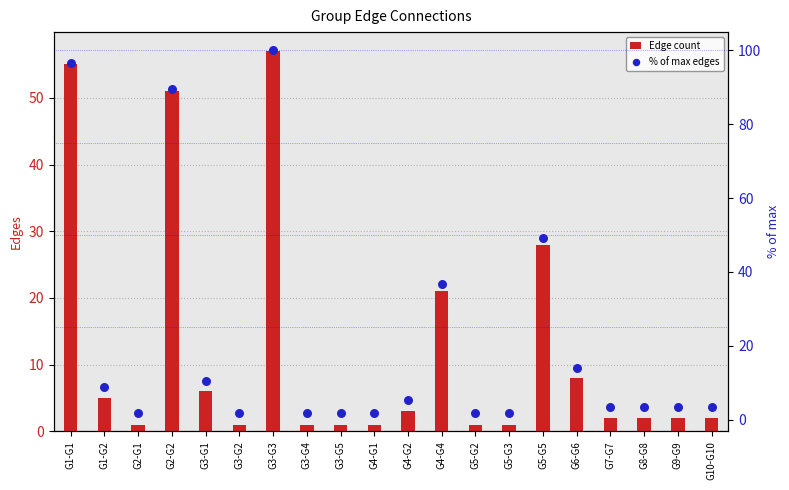

At how many categories does at least one series exceed 87?

3